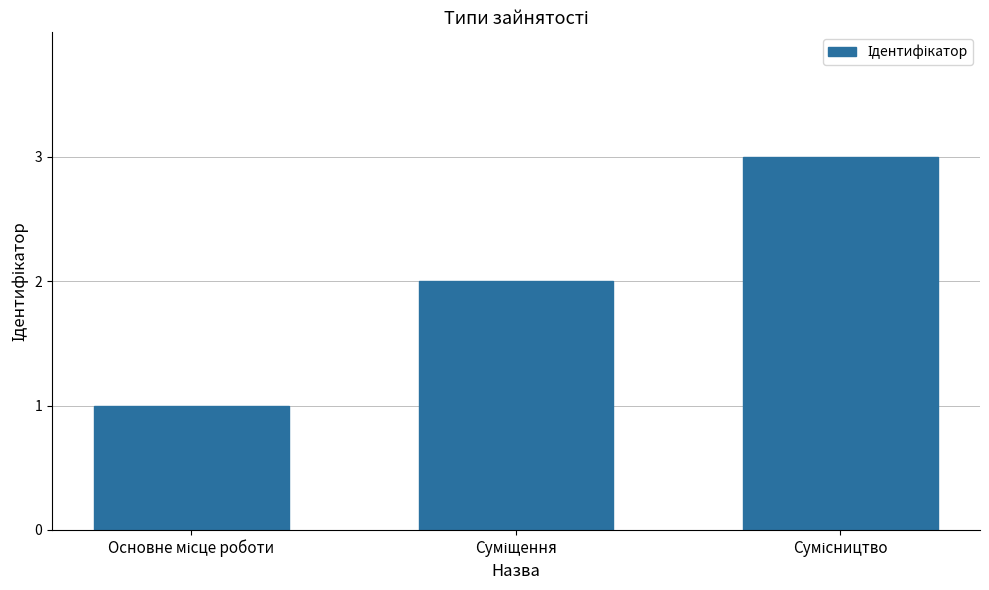

What is the greatest value displayed?

3